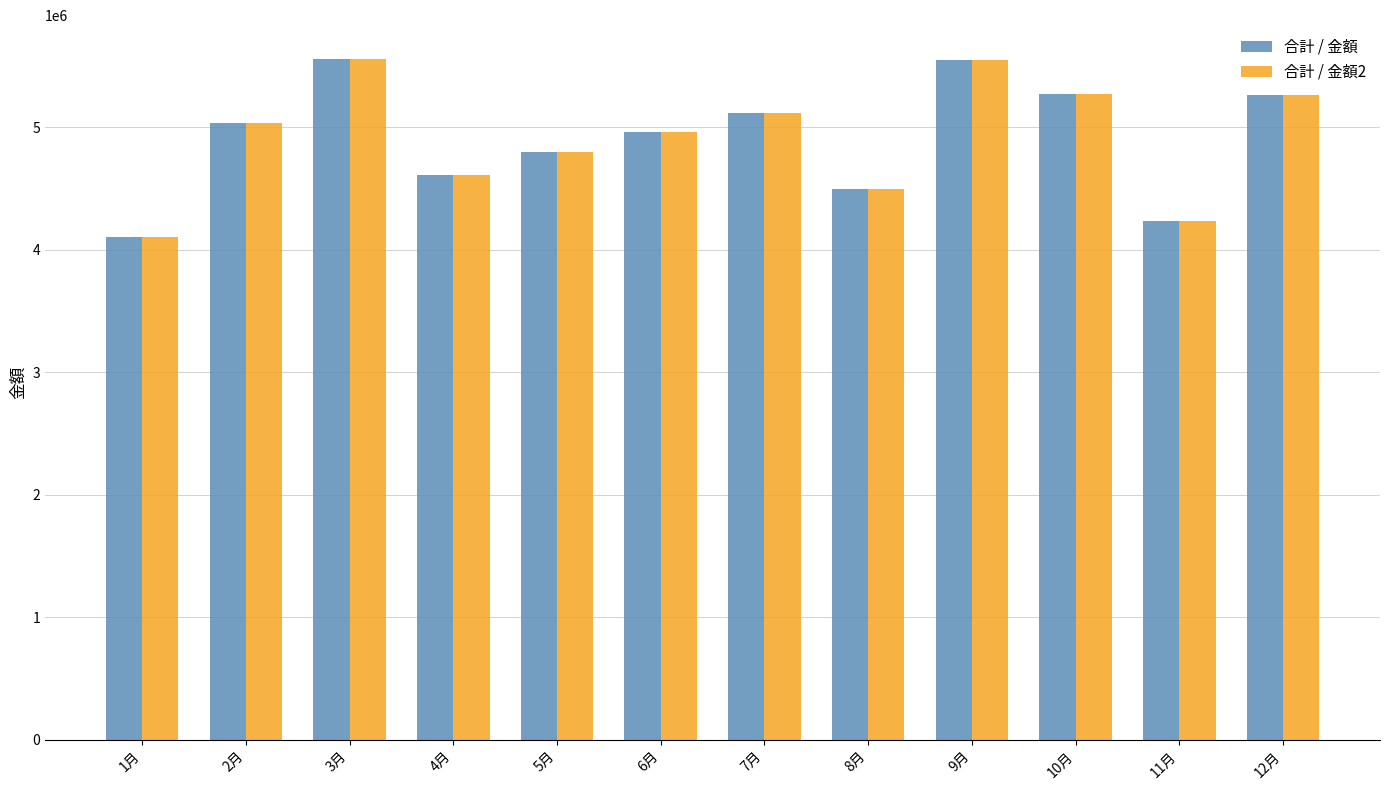

What is the total value across all series at 12月?

10526000